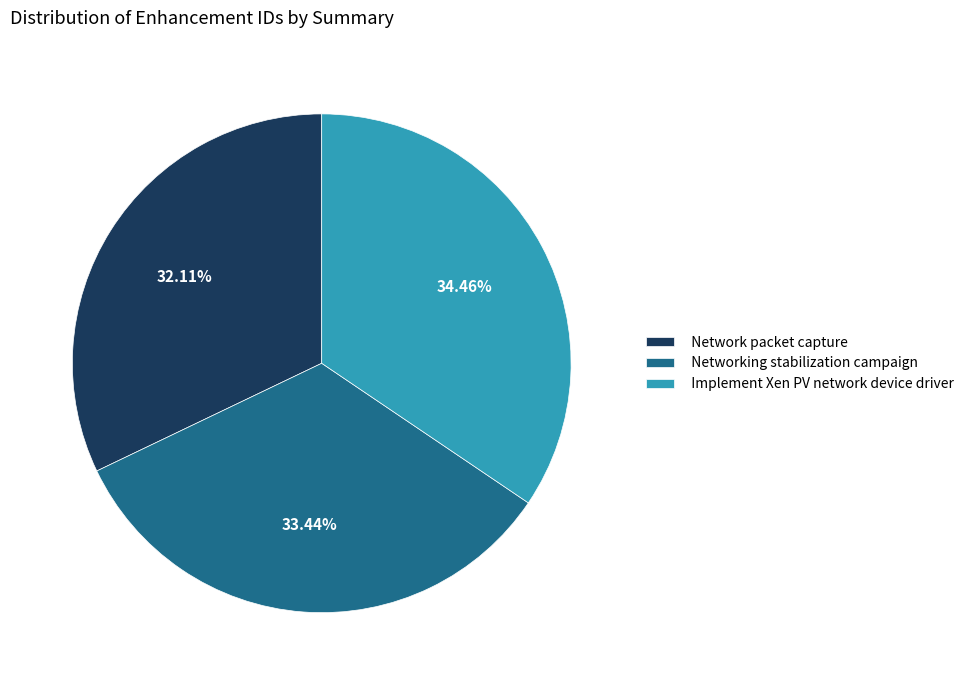

To the nearest percent, what is the average slice percentage?

33%